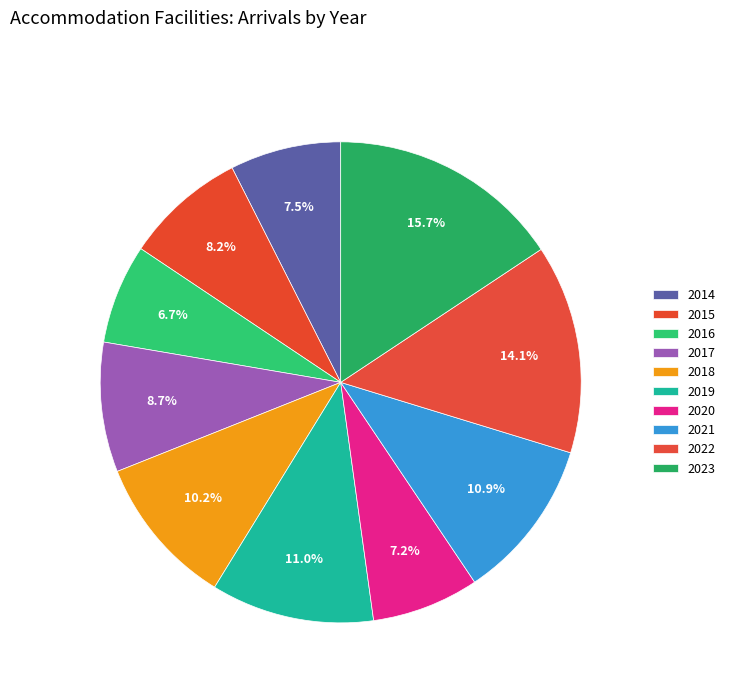

What is the total percentage of 2023 and 2021?

26.5%